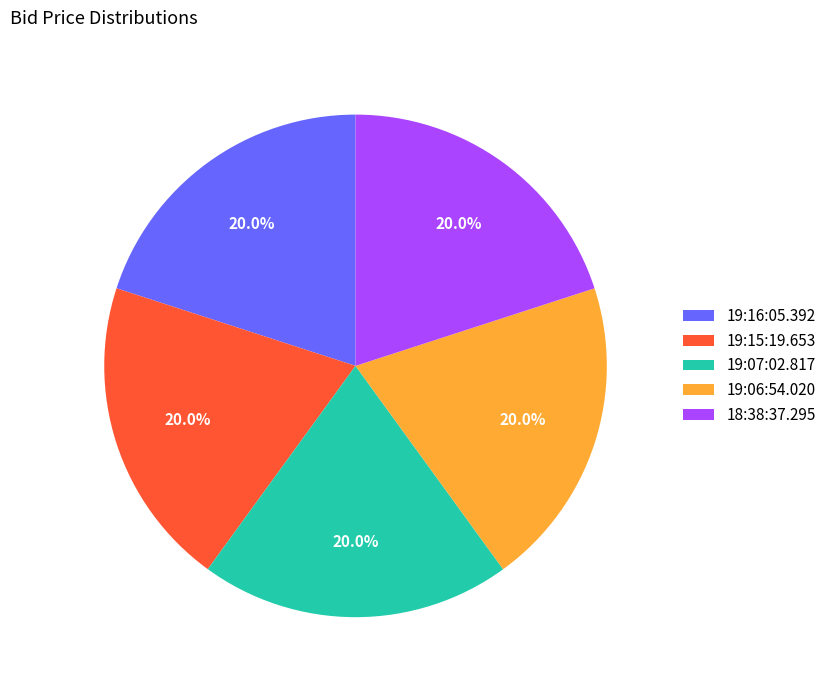

Is 19:07:02.817 the majority of the pie?

No